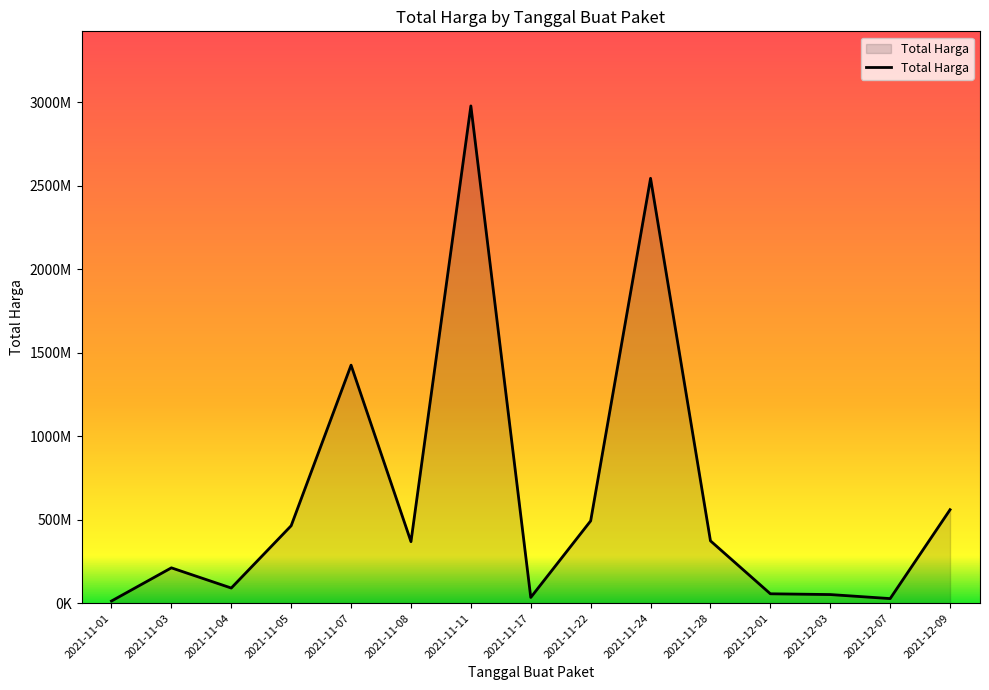

Is this an area chart (filled region under the line)?

Yes